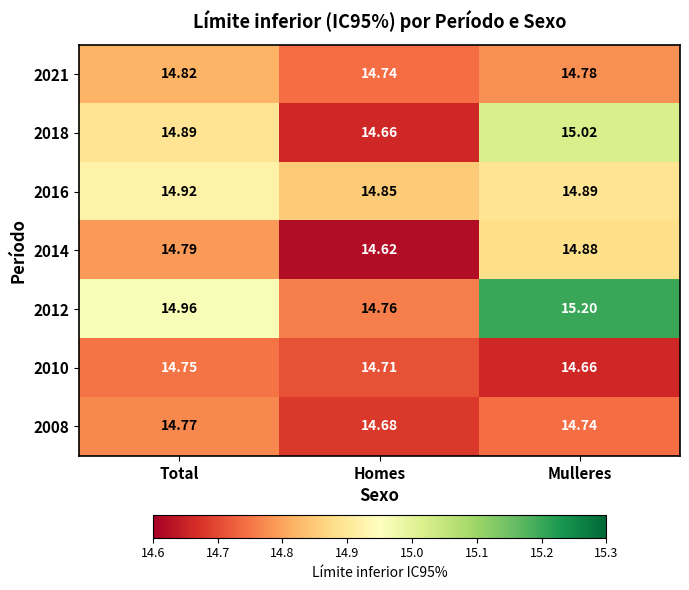

Which series has the largest total across all categories?

2012